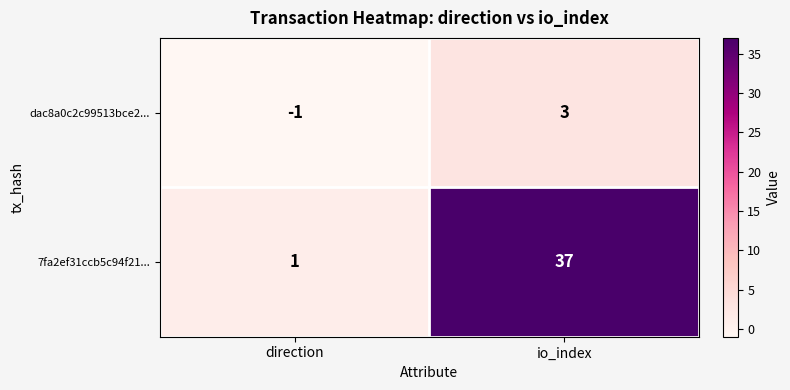

What is the difference between the 7fa2ef31ccb5c94f21... values at io_index and direction?

36